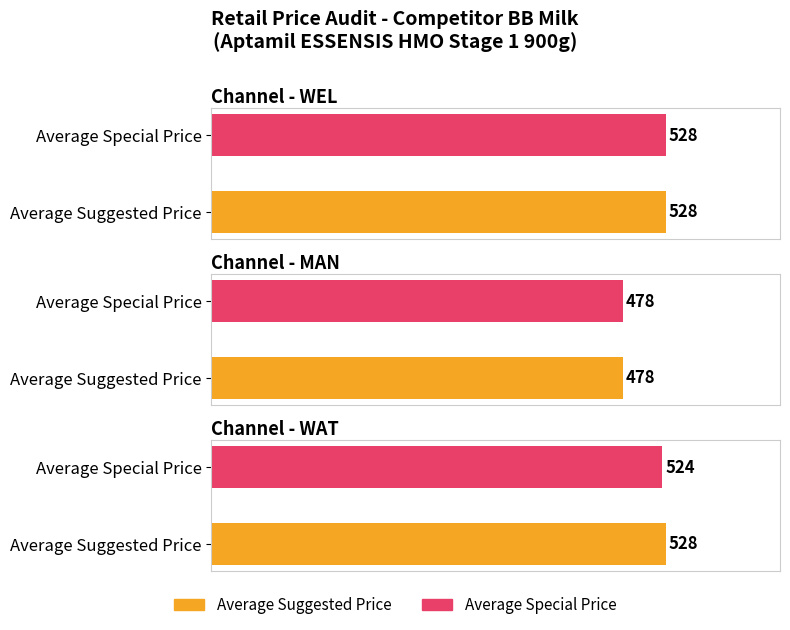

What is the value of the Special Price bar at the 18th from the left?

478